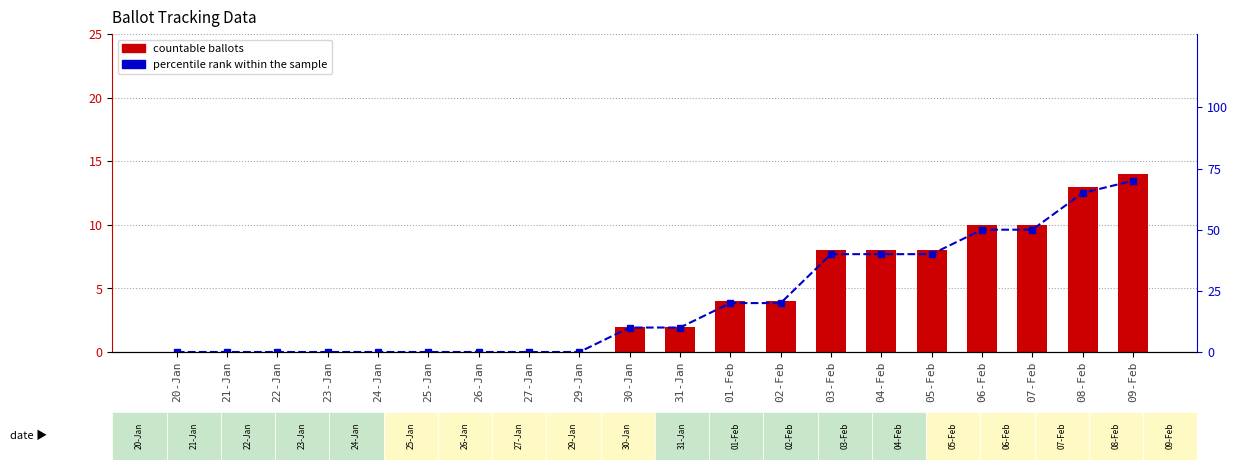

How many data points in COUNTABLE are less than 2?

9